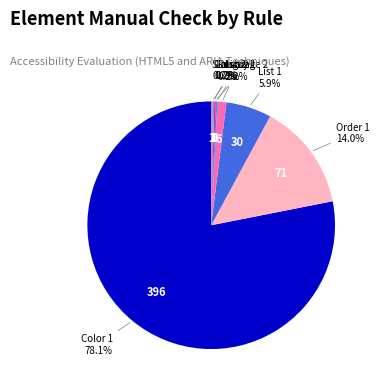

Is there any slice that represents more than half of the pie?

Yes